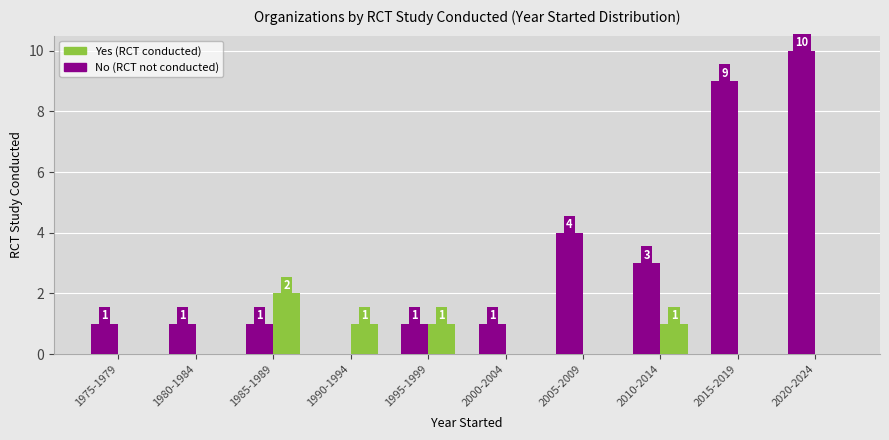

Which category has the highest value across all series?

2020-2024